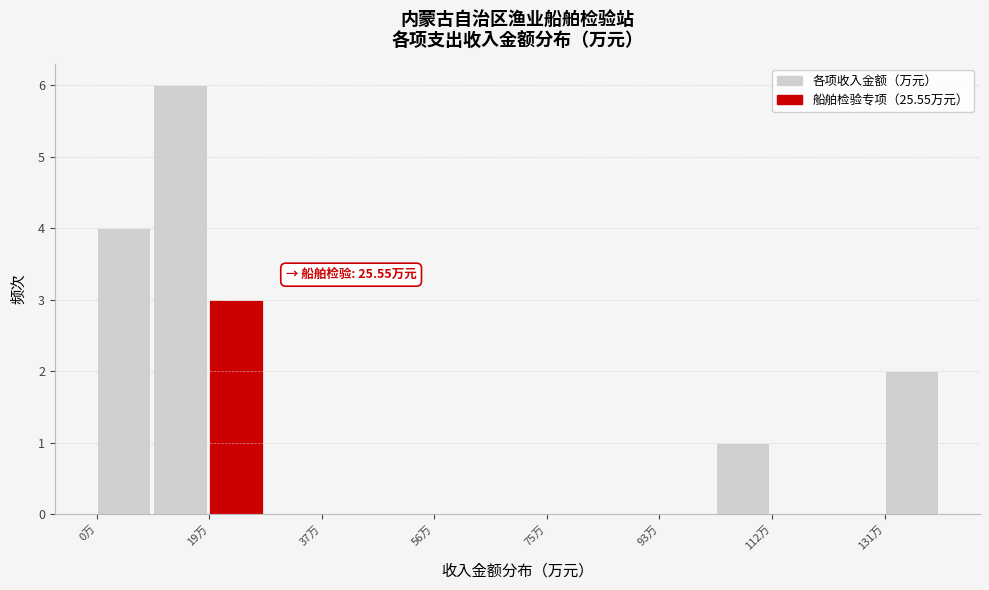

Over which range of the x-axis is the bar tallest?

10 to 18